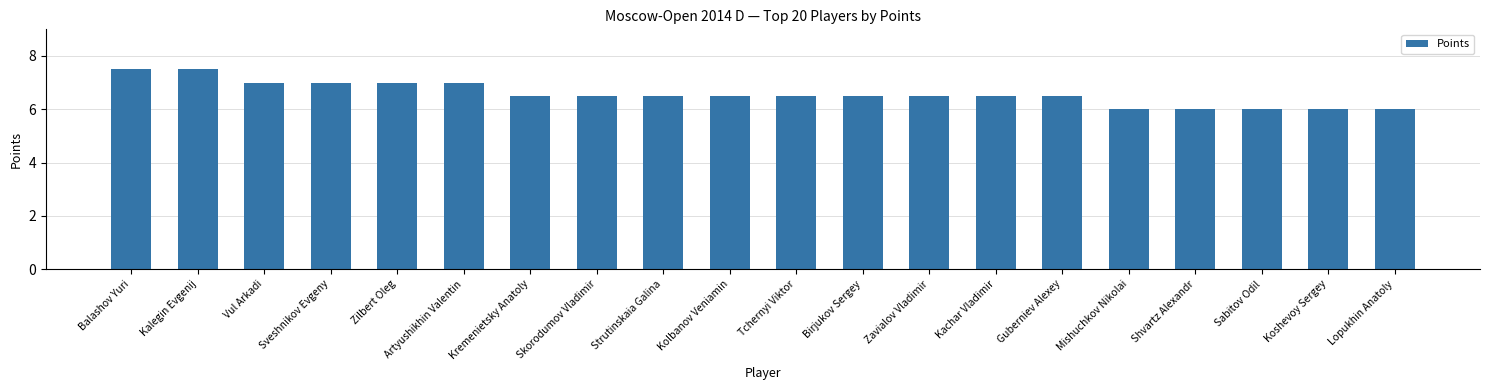

Does the chart contain stacked bars?

No